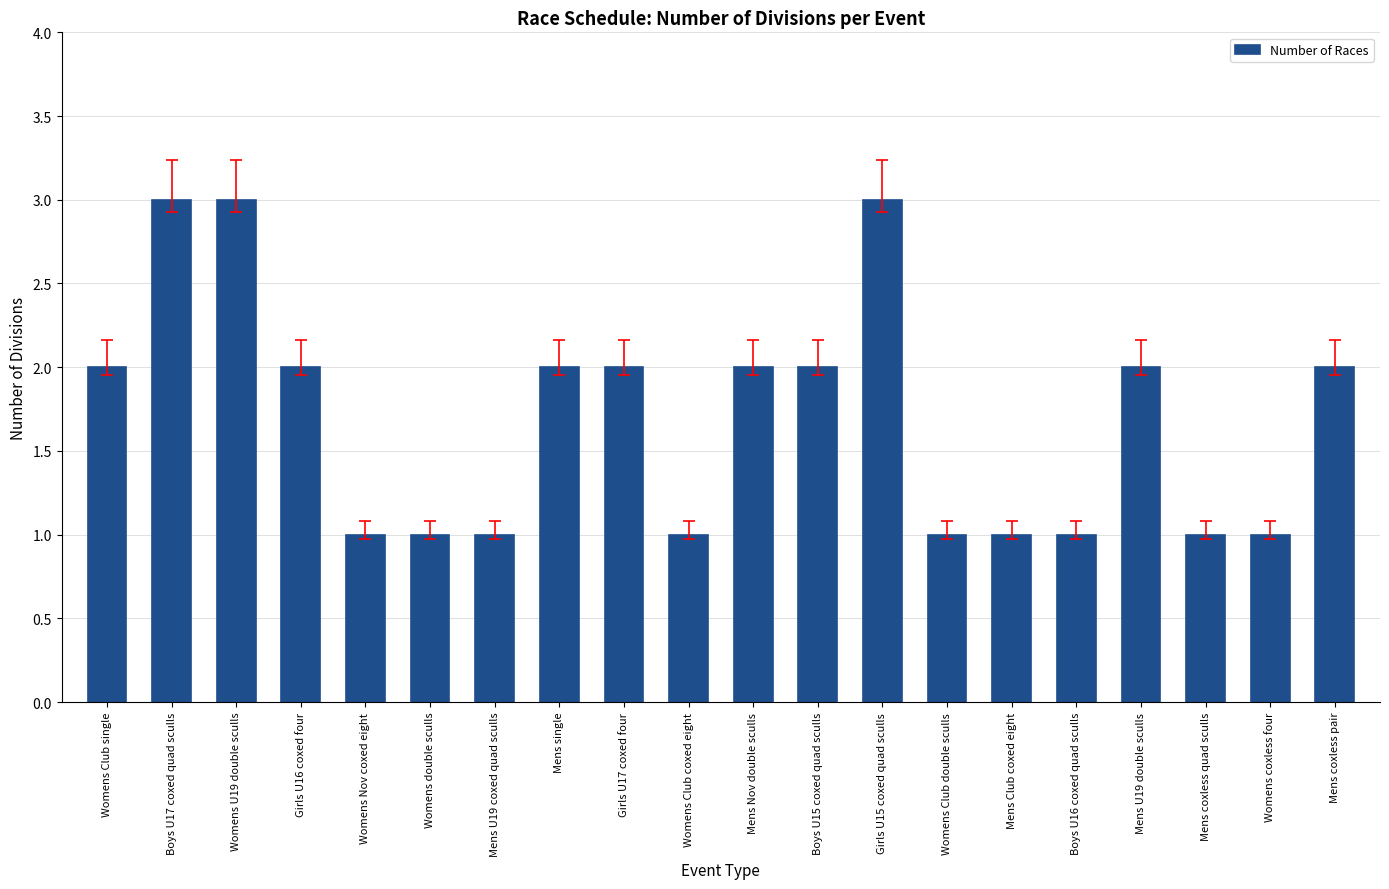

How many data points does each series have?

20